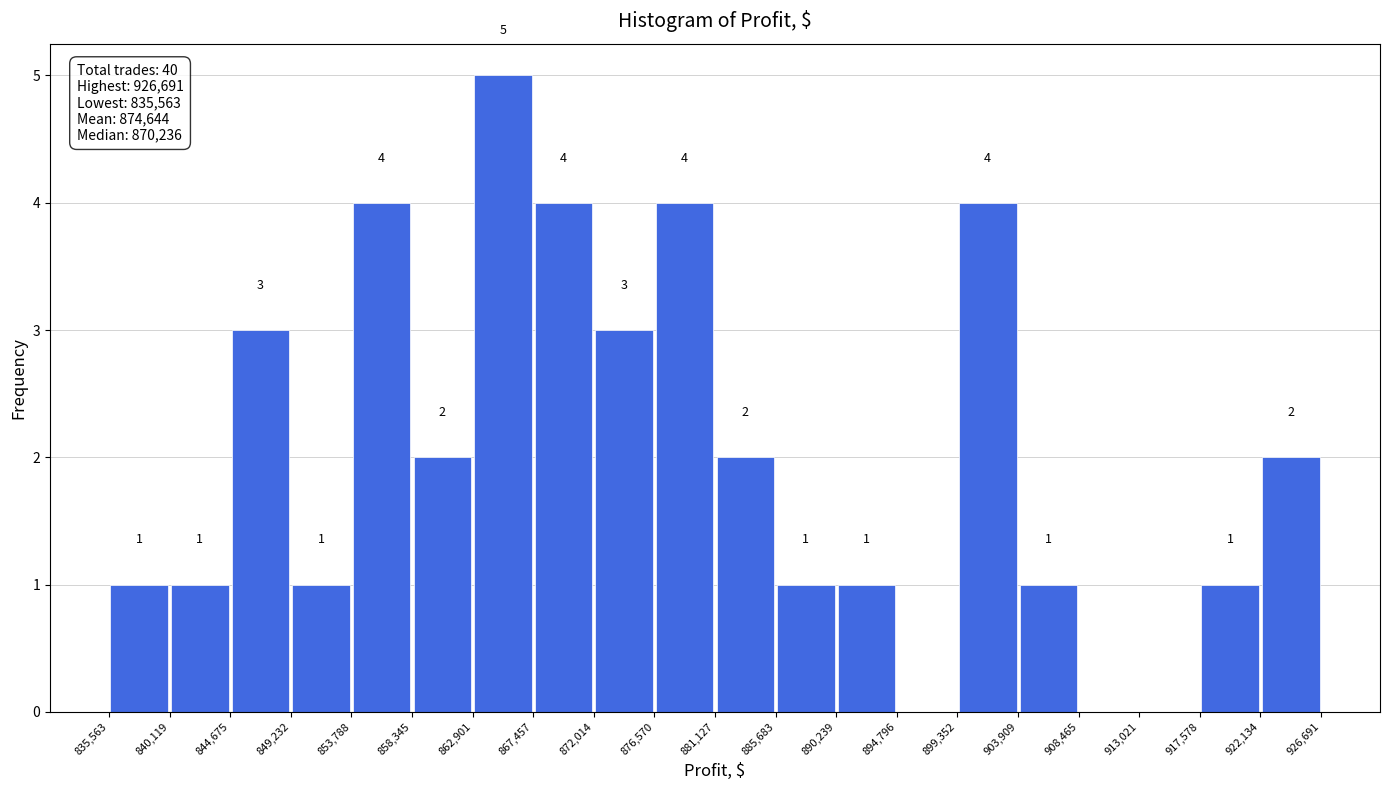

Over which range of the x-axis is the bar tallest?

862,901 to 867,457